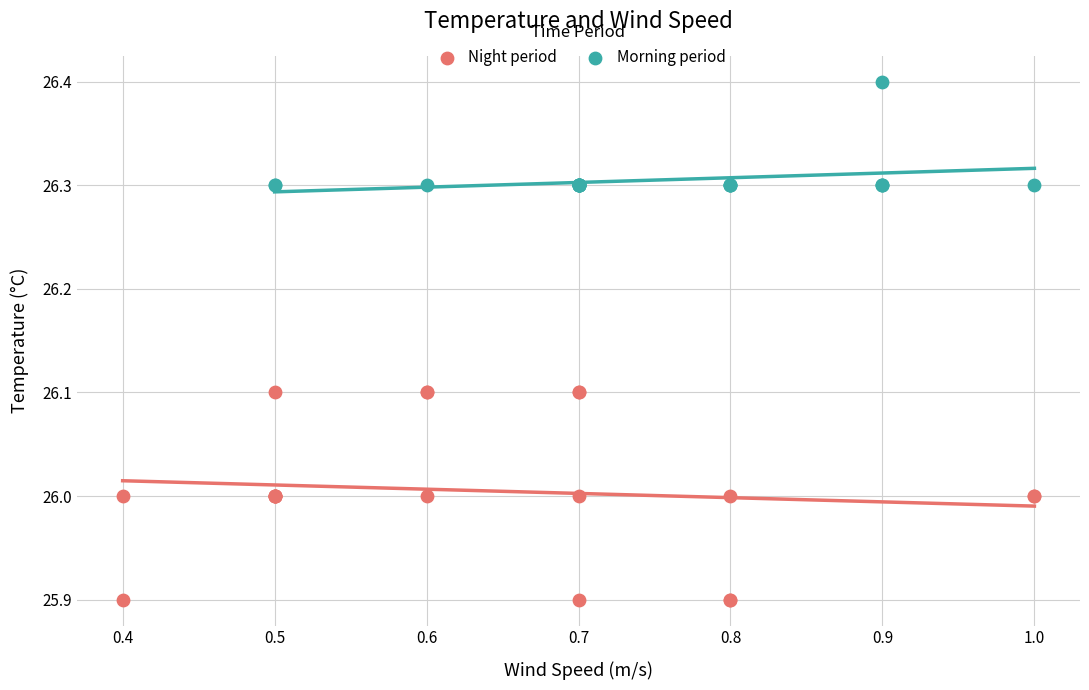

Which series has the largest Y range (max minus min)?

Night period